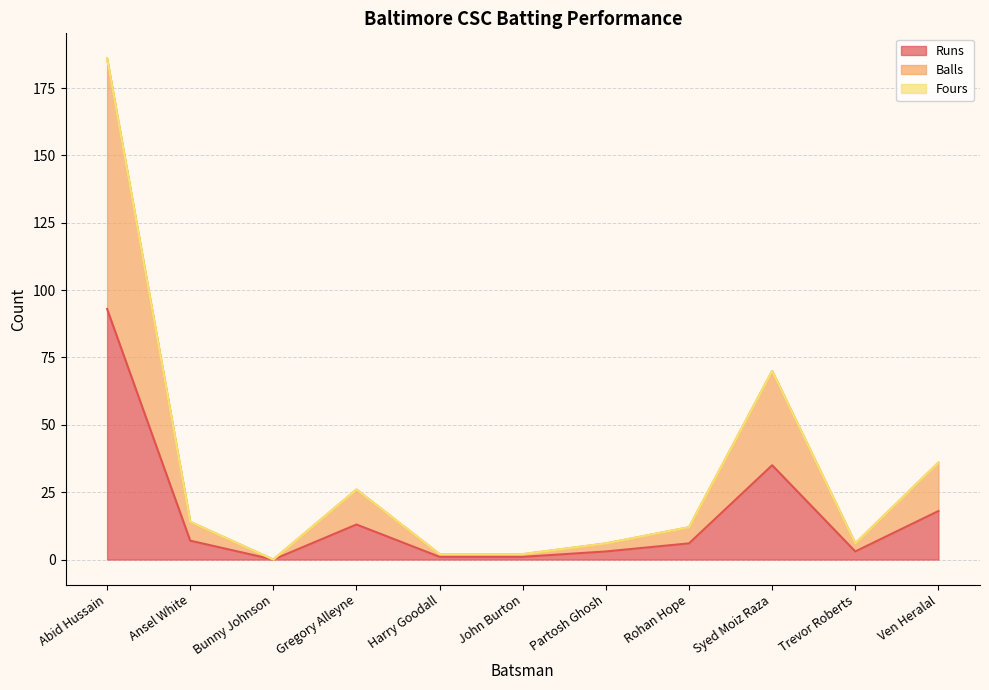

Where is the first local minimum for Balls?

Bunny Johnson